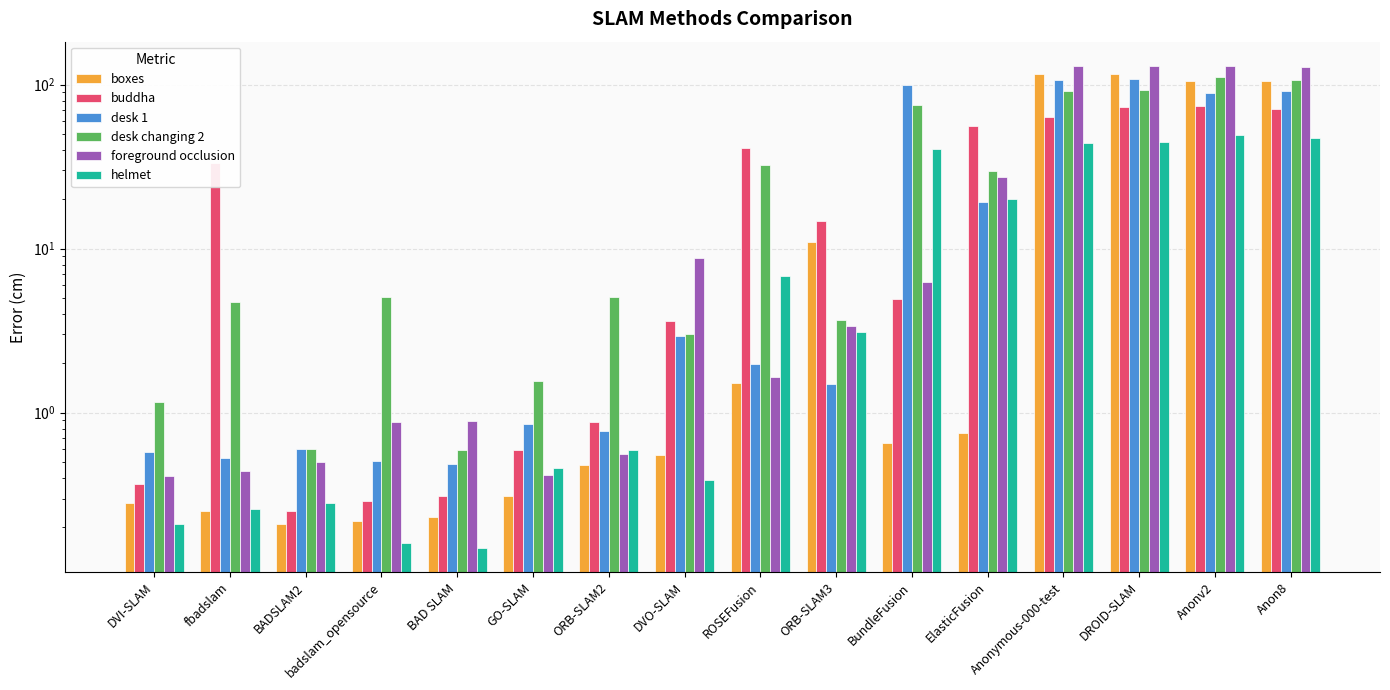

What is the total value across all series at Anon8?

552.7